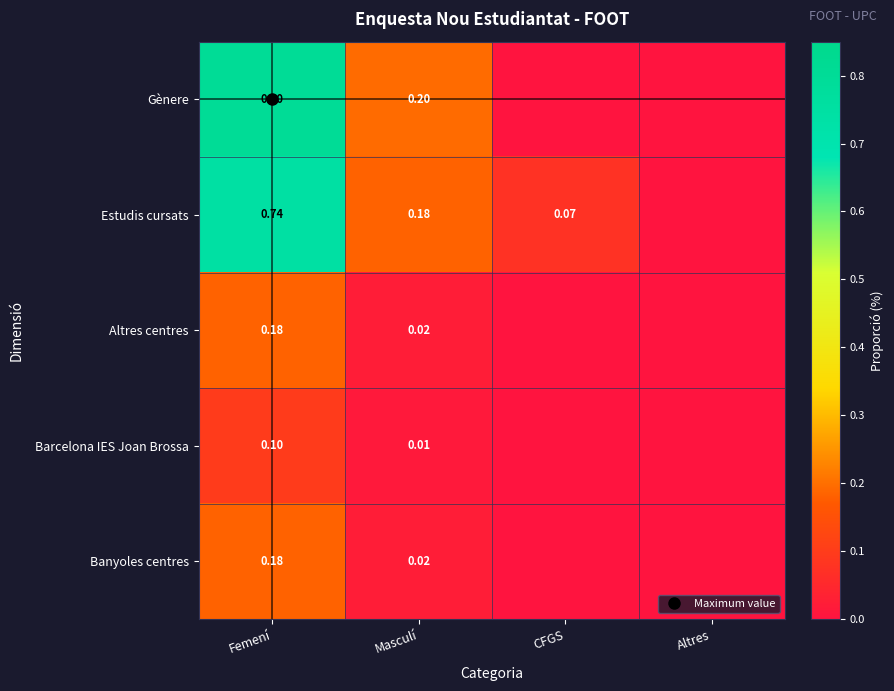

What is the sum of all Altres centres values?

0.2